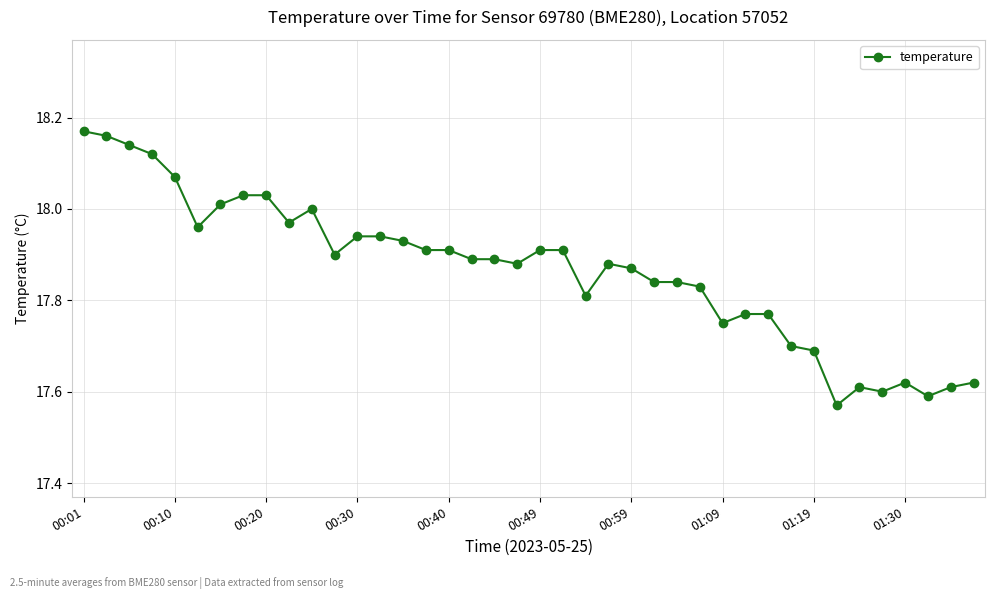

True or false: the data has more than 1 interior local peaks.

True